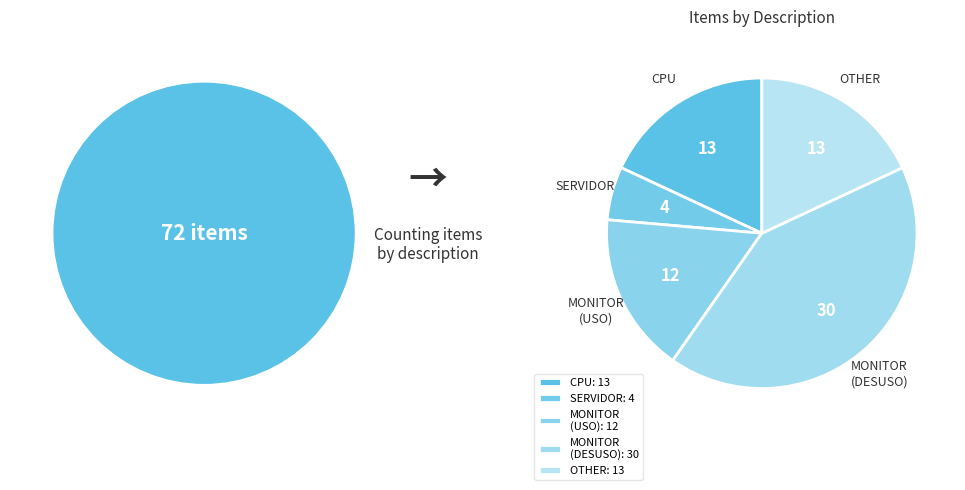

Is it true that MONITOR (DESUSO) is 42% of the pie?

True